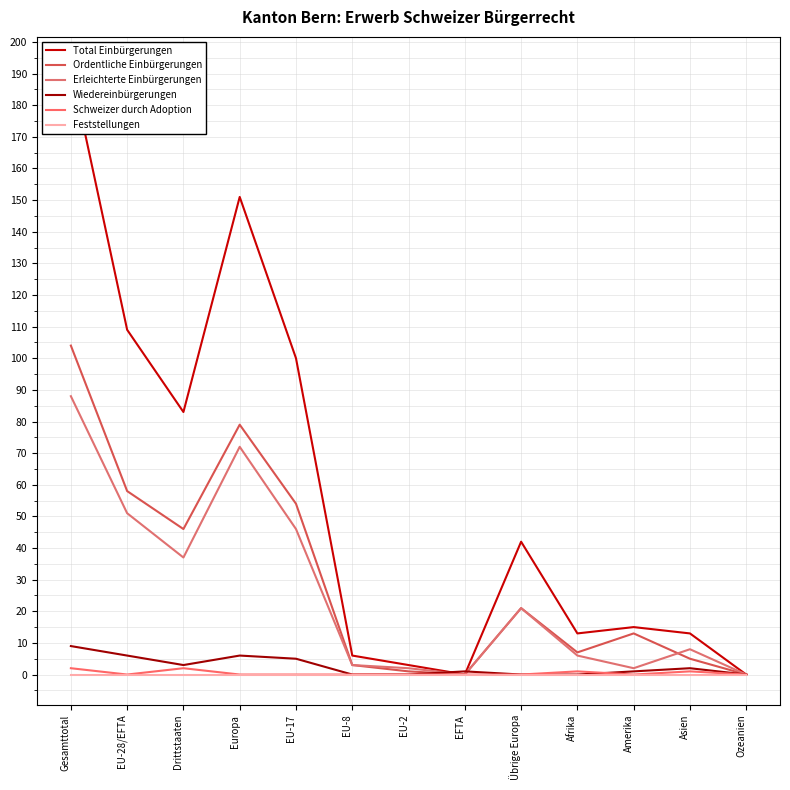

What is the label of the 9th point from the right?

EU-17